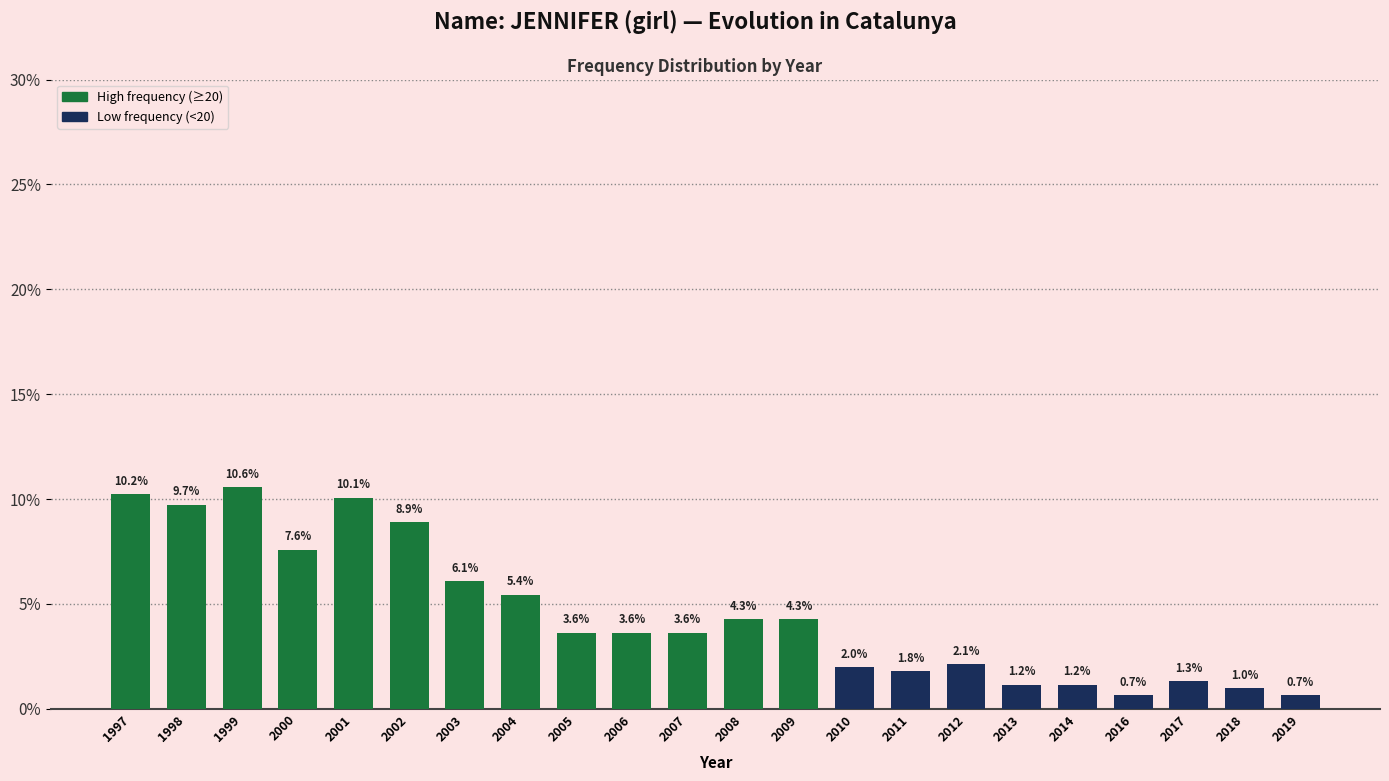

Reading left to right, list all the values displayed in this chart.

1997=10.2	1998=9.7	1999=10.6	2000=7.6	2001=10.1	2002=8.9	2003=6.1	2004=5.4	2005=3.6	2006=3.6	2007=3.6	2008=4.3	2009=4.3	2010=2.0	2011=1.8	2012=2.1	2013=1.2	2014=1.2	2016=0.7	2017=1.3	2018=1.0	2019=0.7